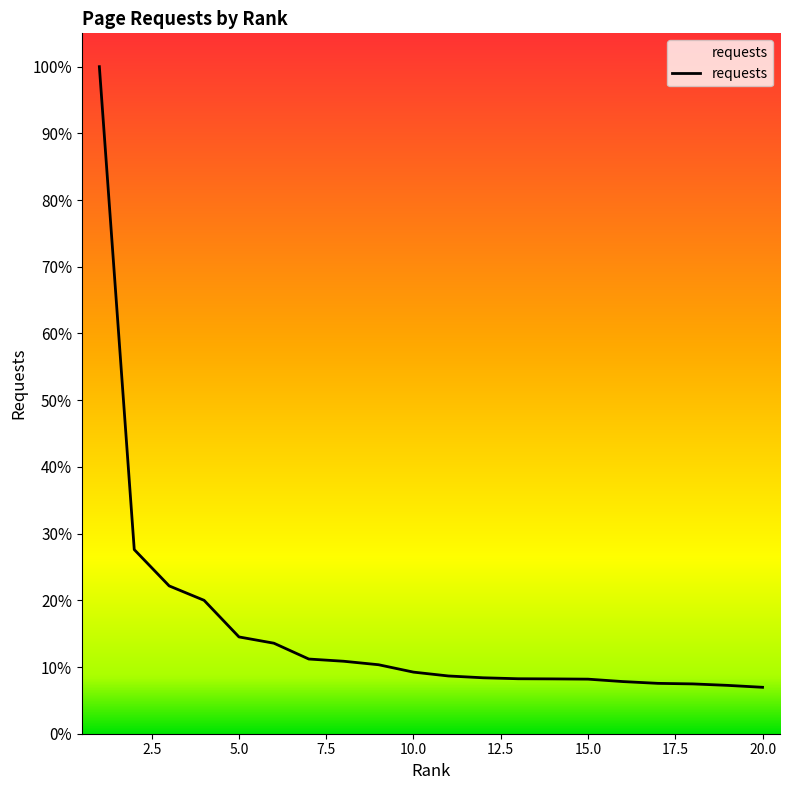

Does the chart have visible grid lines?

No